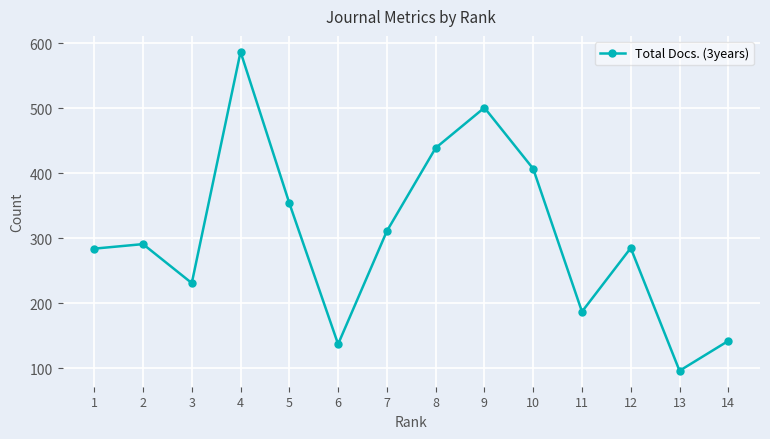

How many distinct data groups are displayed?

1